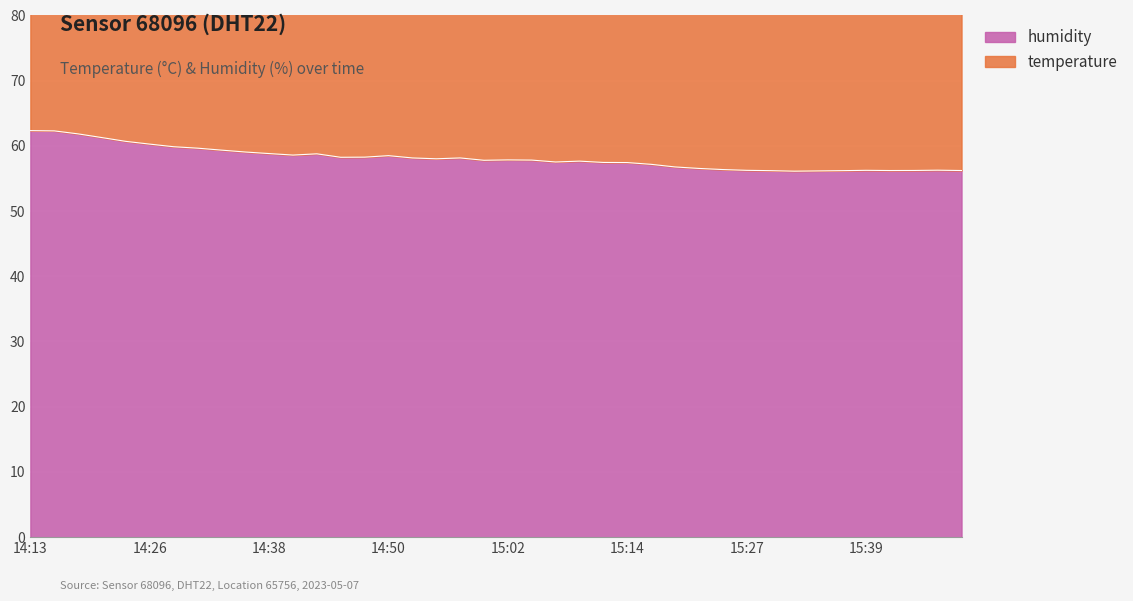

Where is the first local maximum for humidity?

14:16